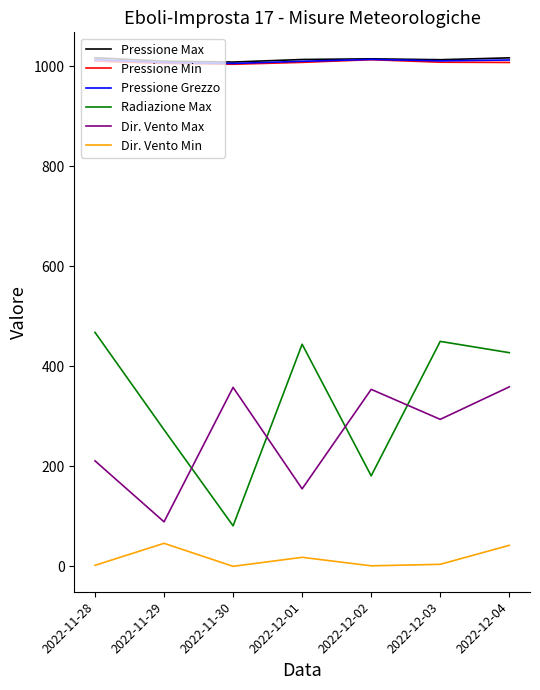

What are all the series names shown in the legend?

Pressione Max, Pressione Min, Pressione Grezzo, Radiazione Max, Dir. Vento Max, Dir. Vento Min